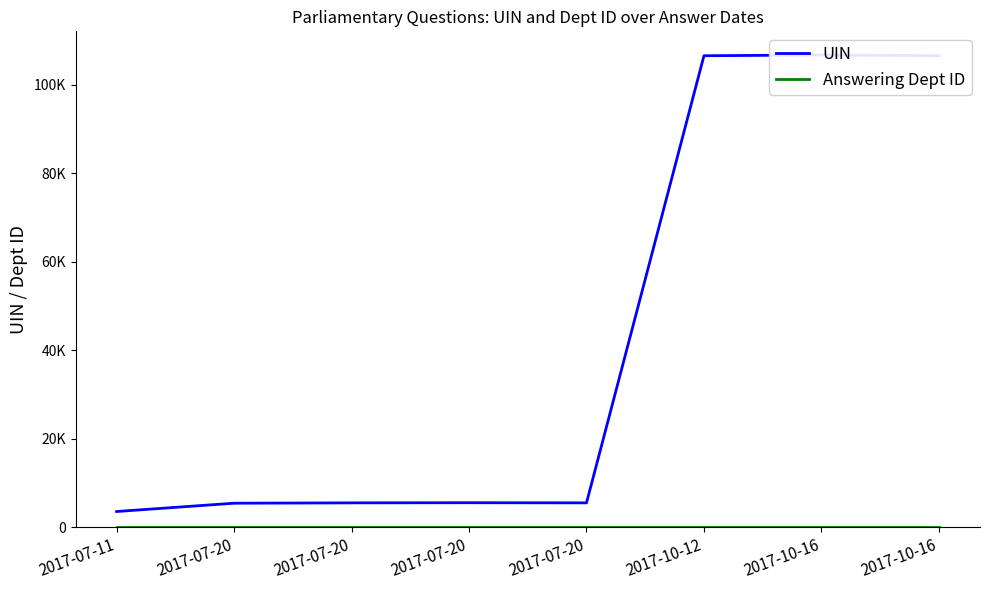

True or false: Answering Dept ID has a value of 10 at 2017-10-16.

True